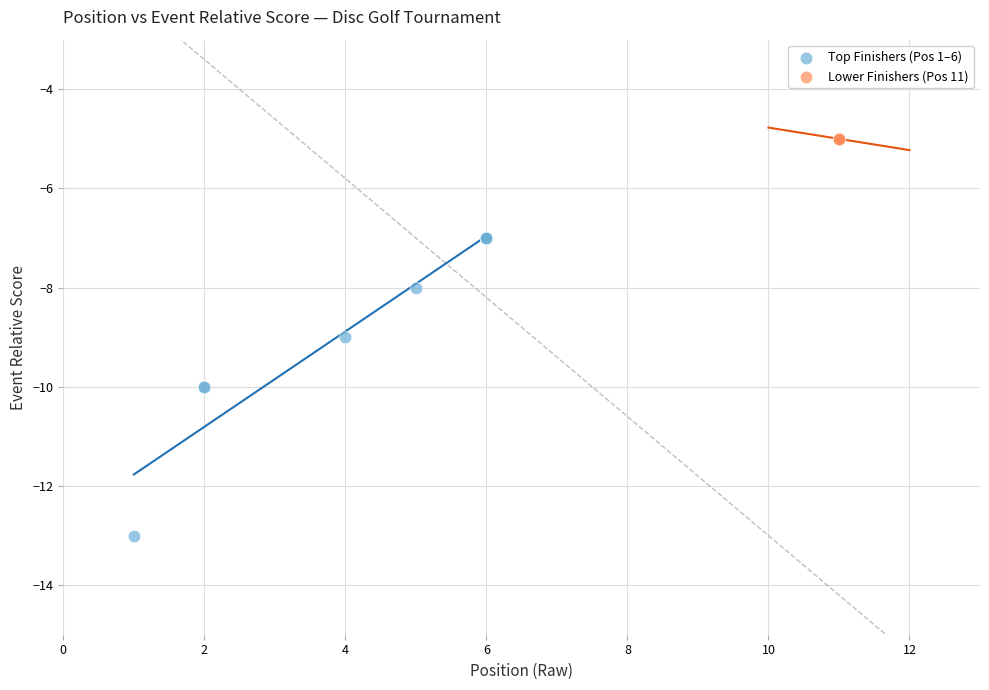

What are all the series names shown in the legend?

Top Finishers (Pos 1–6), Lower Finishers (Pos 11)